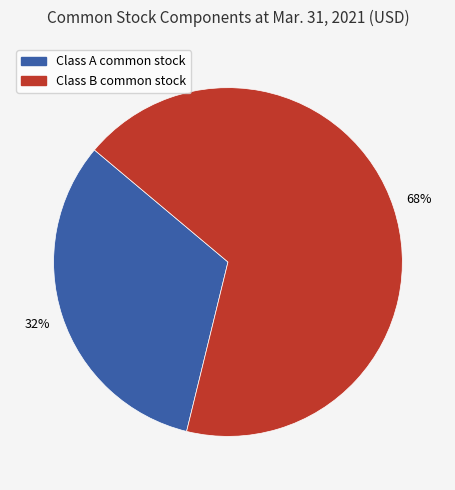

Combined, do Class A common stock and Class B common stock account for over 50%?

Yes